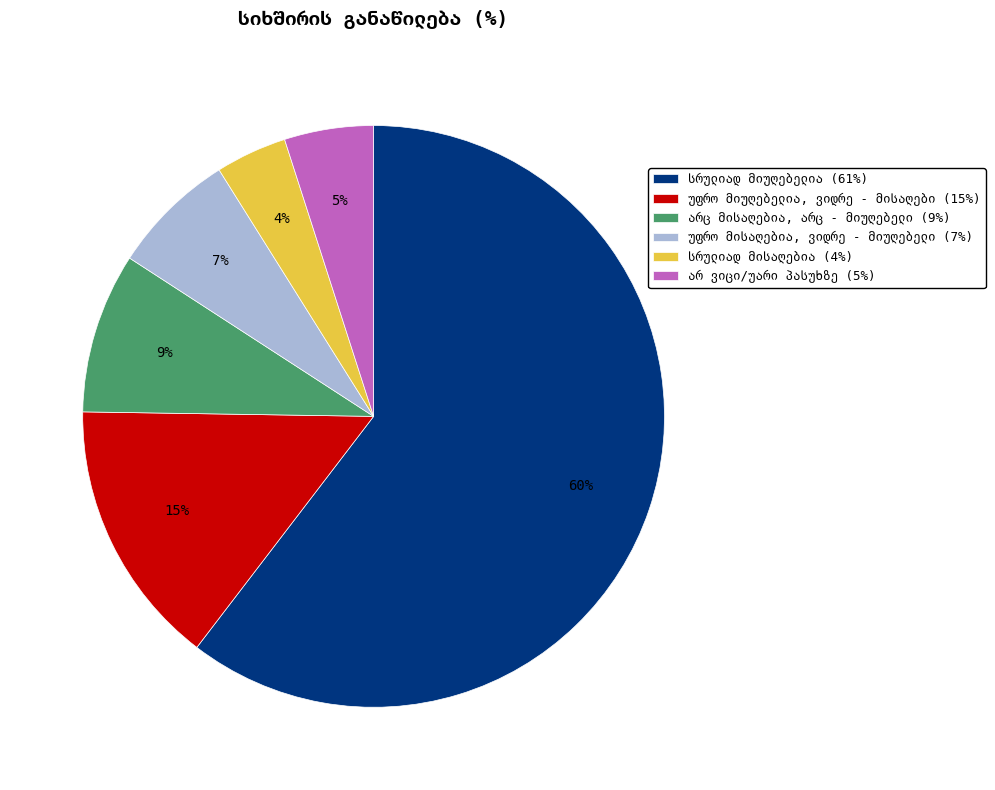

Does any single category account for the majority?

Yes